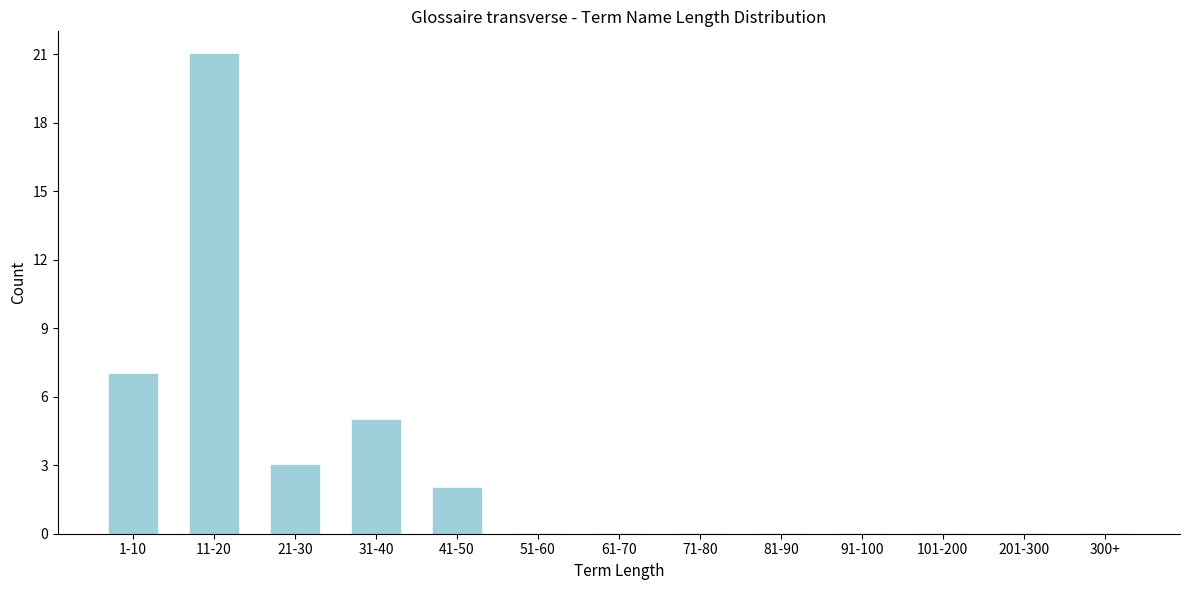

Reading right to left, extract all data points from this chart.

300+=0	201-300=0	101-200=0	91-100=0	81-90=0	71-80=0	61-70=0	51-60=0	41-50=2	31-40=5	21-30=3	11-20=21	1-10=7